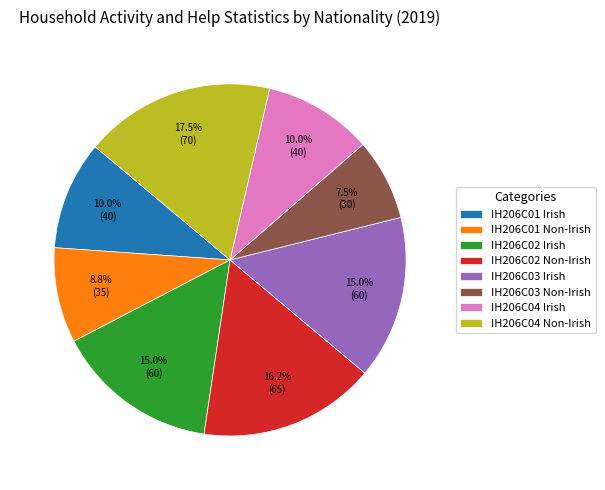

Approximately how many times larger is the value at IH206C01 Non-Irish compared to IH206C02 Non-Irish?

0.5